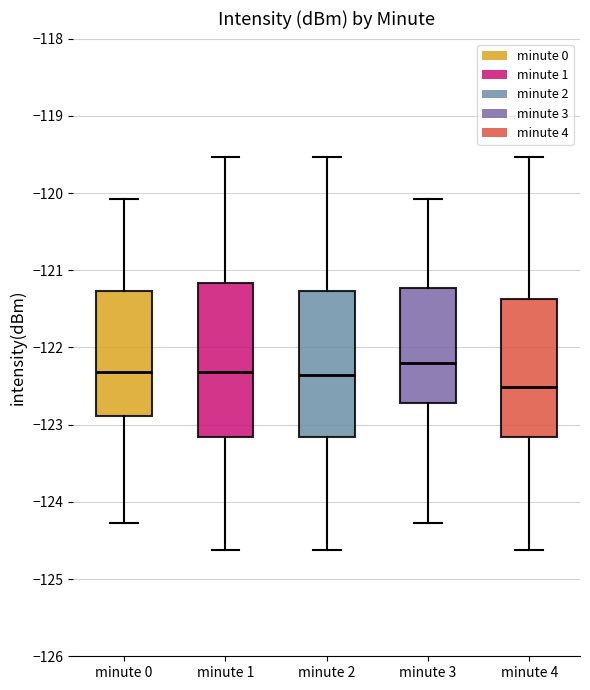

Reading left to right, read every box against the y-axis: the position of its median line, the range the box covers, and the ends of its whiskers. The values are not printed on the chart, so give them approximately, as read against the axis.

minute 0: median -122.3, box -122.9 to -121.3, whiskers -124.3 to -120.1
minute 1: median -122.3, box -123.2 to -121.2, whiskers -124.6 to -119.5
minute 2: median -122.4, box -123.2 to -121.3, whiskers -124.6 to -119.5
minute 3: median -122.2, box -122.7 to -121.2, whiskers -124.3 to -120.1
minute 4: median -122.5, box -123.2 to -121.4, whiskers -124.6 to -119.5